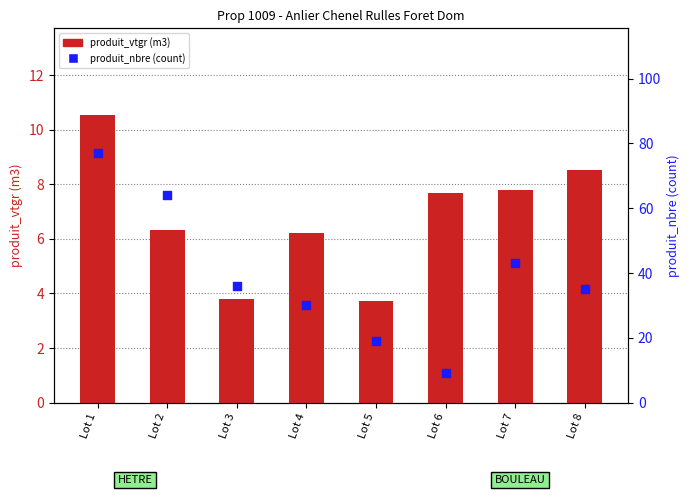

Which series has the widest spread of Y values?

produit_nbre